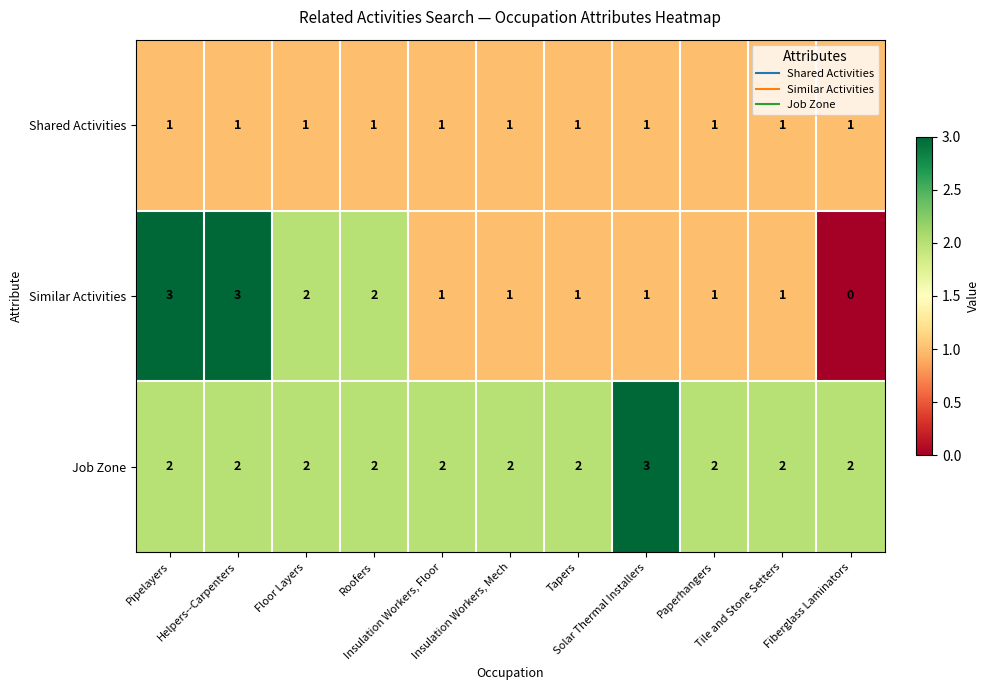

Which series has the widest spread of values?

Similar Activities